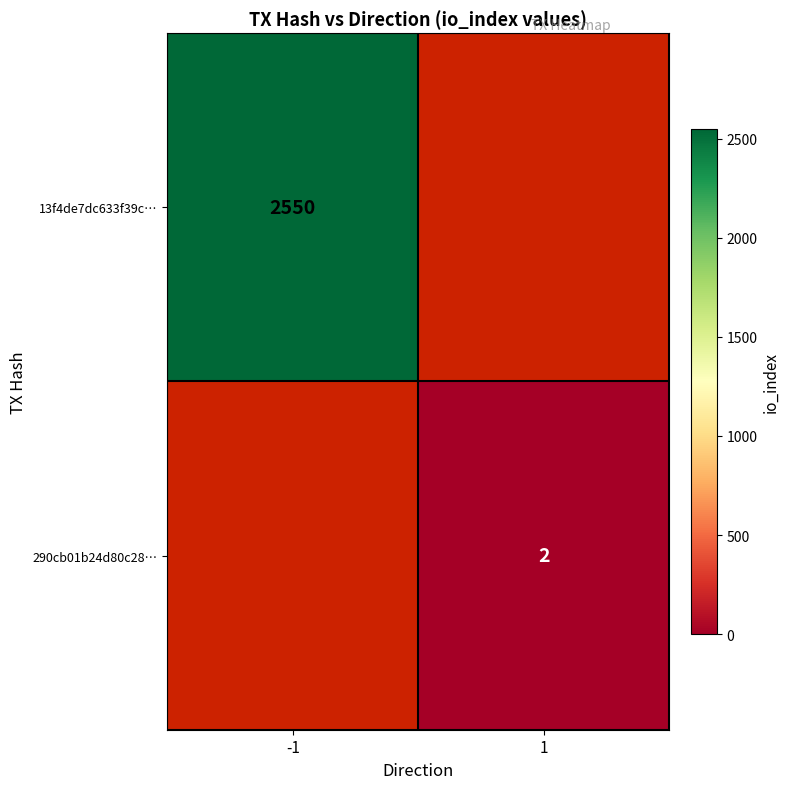

The 13f4de7dc633f39c… series shows 3414 at -1. True or false?

False